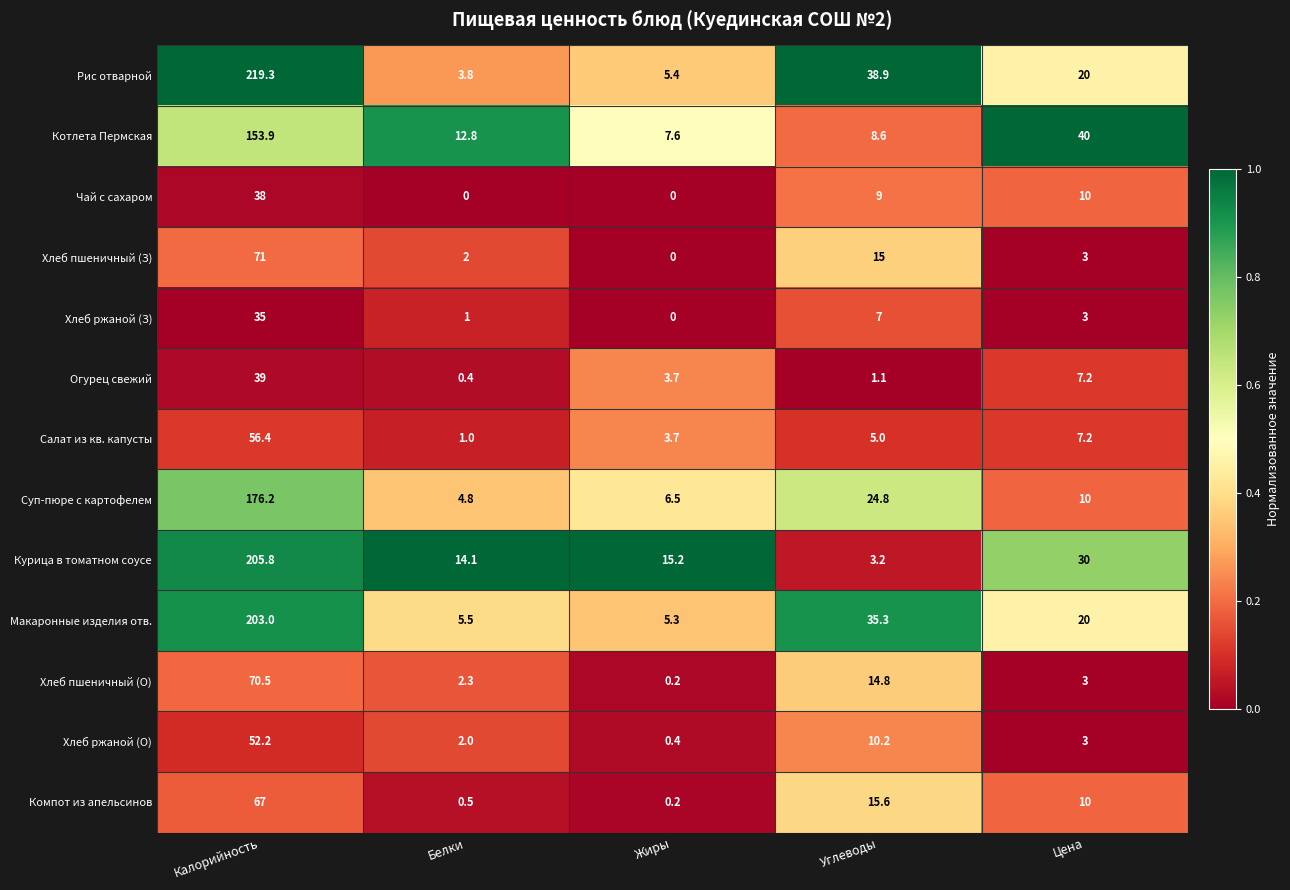

At how many categories does at least one series exceed 0?

5